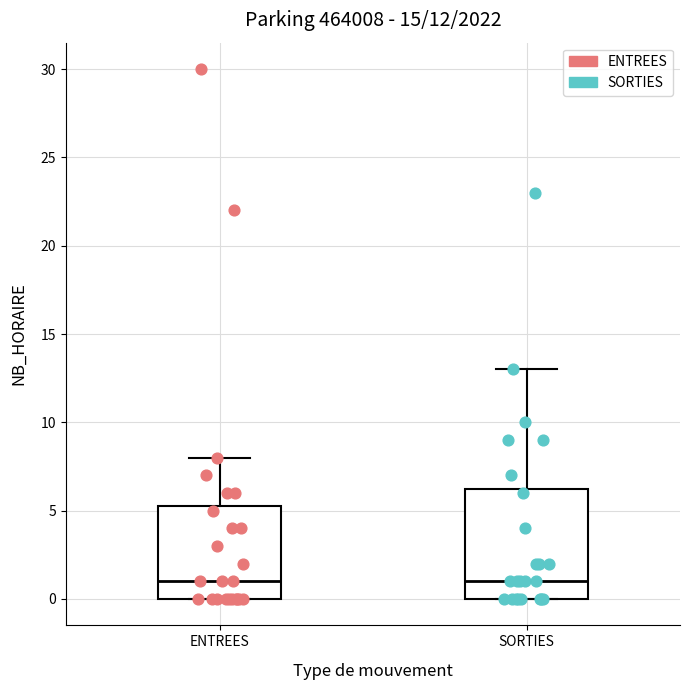

Comparing the boxes themselves (not the whiskers), which one is the tallest?

SORTIES